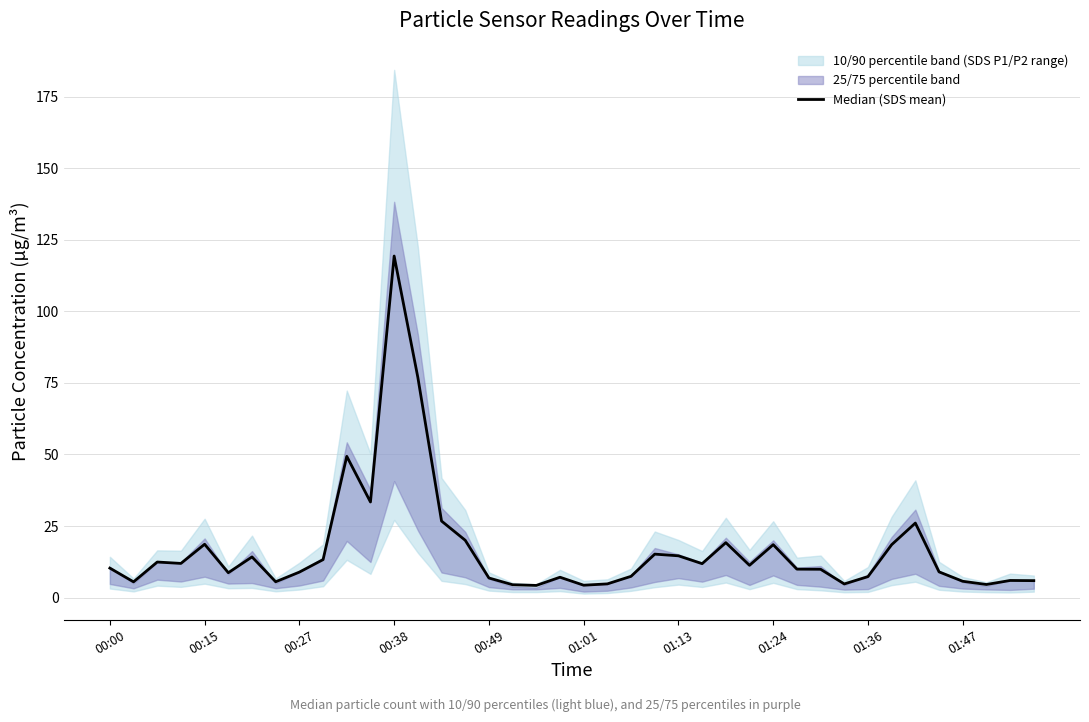

How many points are lower than both their immediate neighbors (excluding endpoints)?

11